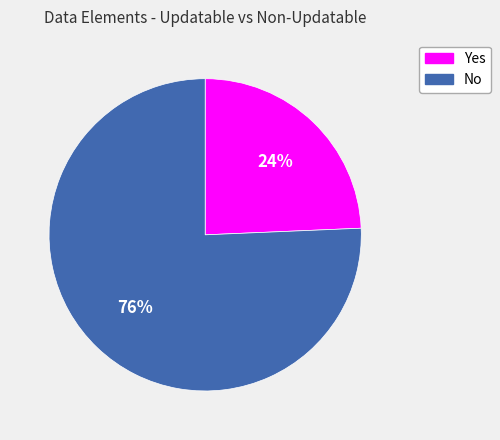

Does any single category account for the majority?

Yes